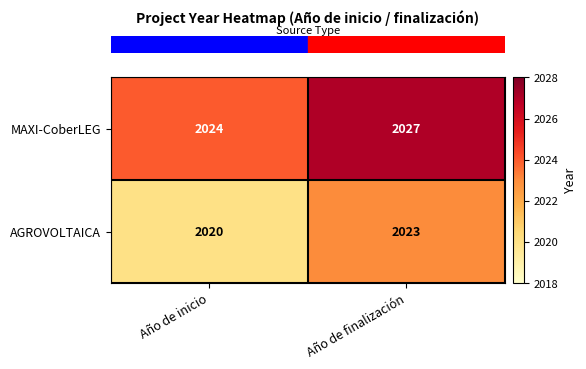

What is the total value across all series at Año de finalización?

4050